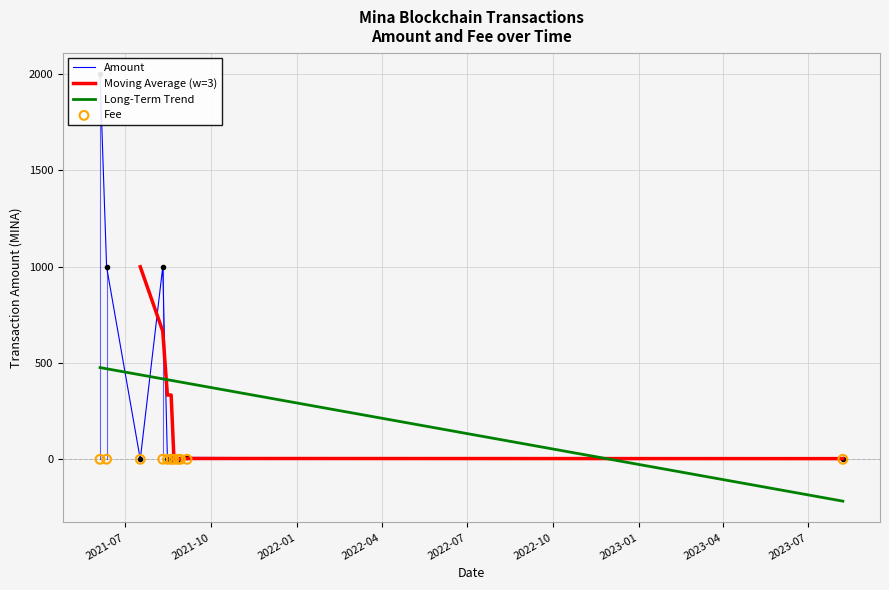

At which category is the sum across all series the highest?

2021-07